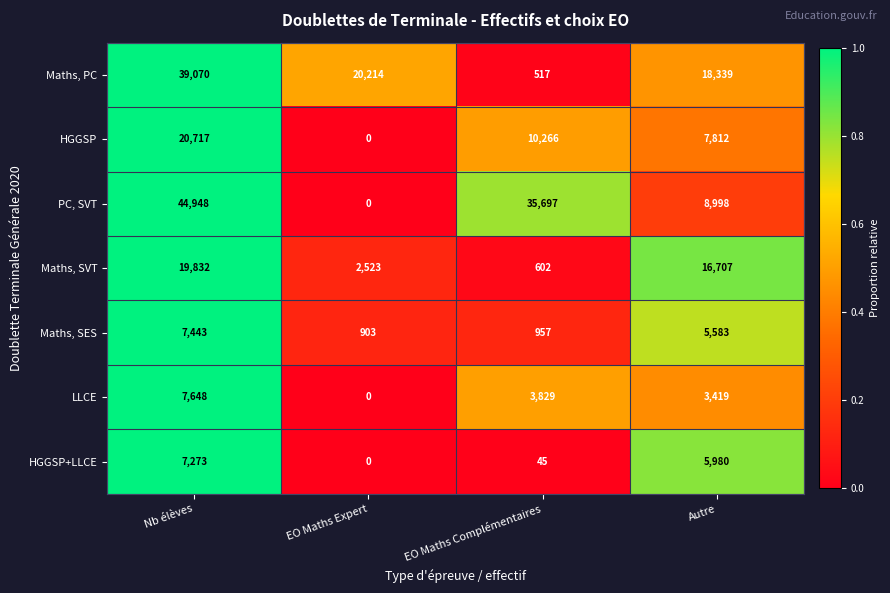

Between Nb élèves and EO Maths Complémentaires, which series saw the biggest shift?

Maths, PC